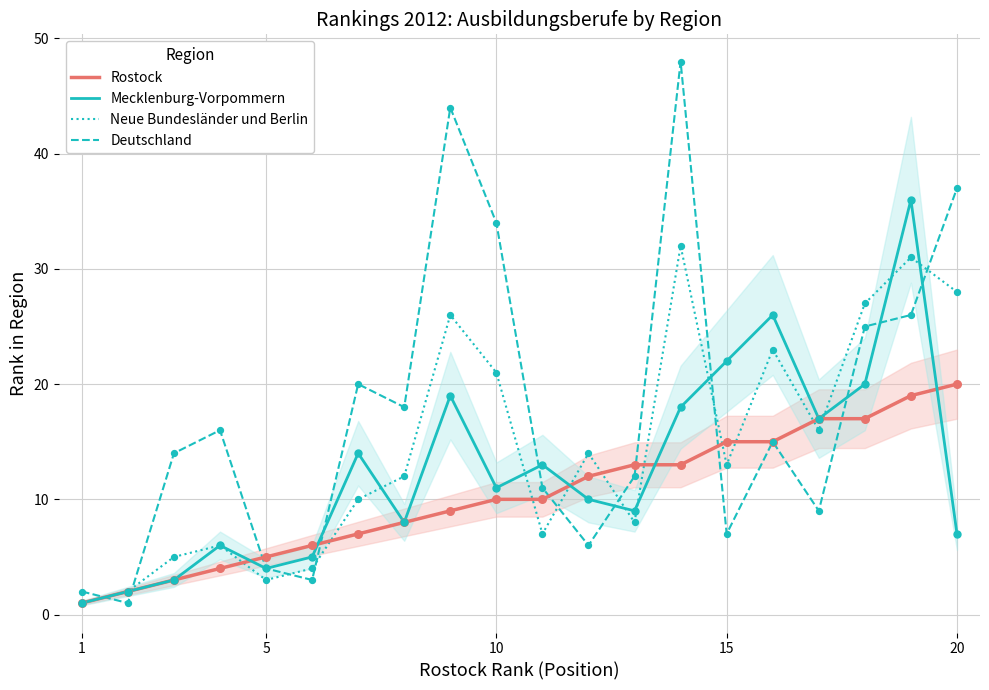

What are all the series names shown in the legend?

Rostock, Mecklenburg-Vorpommern, Neue Bundesländer und Berlin, Deutschland